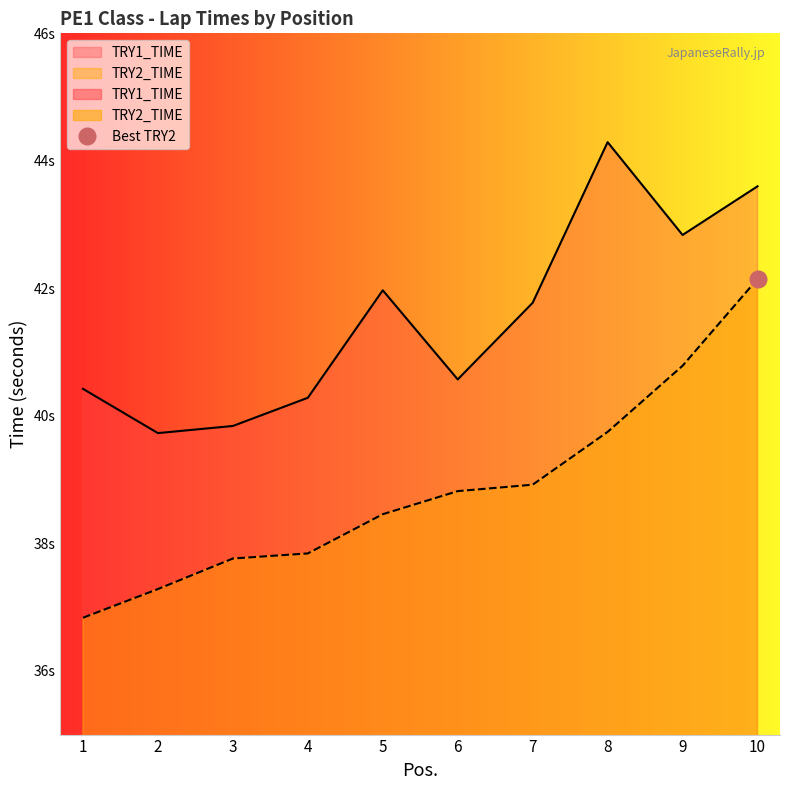

What is the value of the TRY2_TIME point at the 6th from the left?

38.8